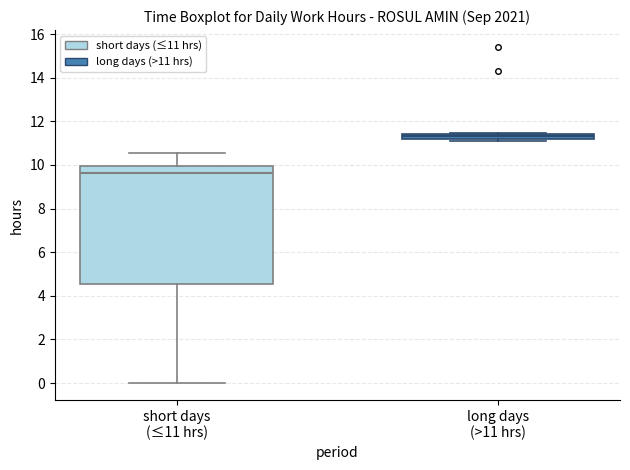

Where is the upper edge of the box for long days (>11 hrs) on the y-axis? The values are not printed on the chart, so give them approximately, as read against the axis.

11.4